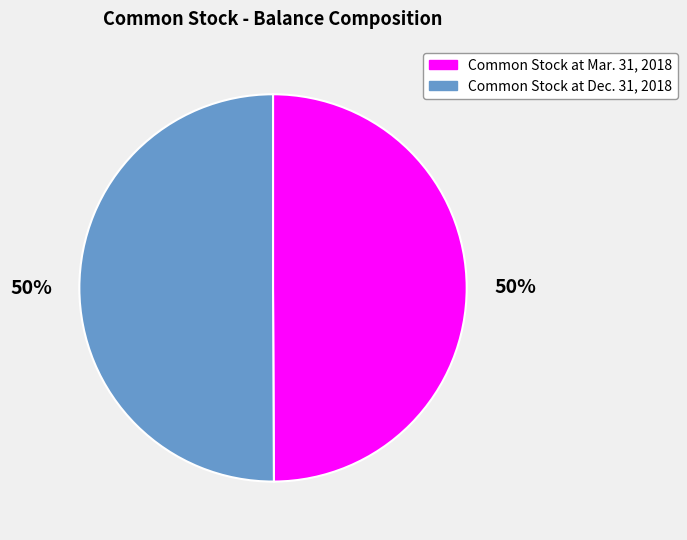

Count the number of slices in the pie.

2